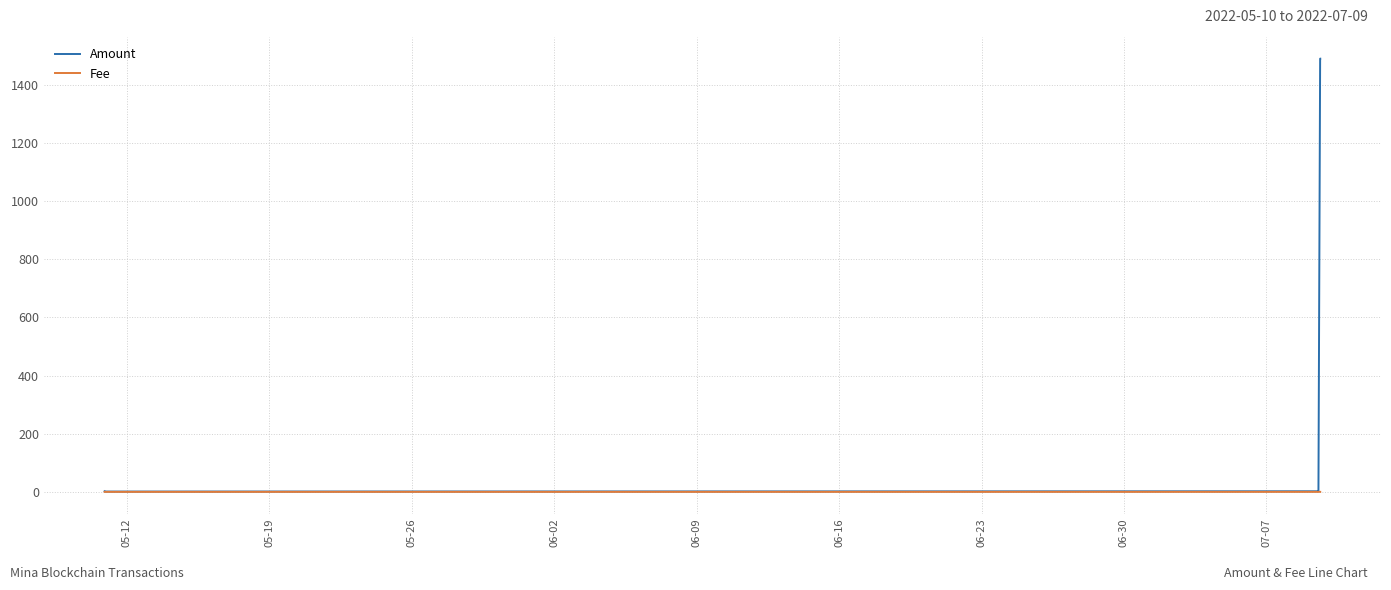

Which series has the widest spread of values?

Amount